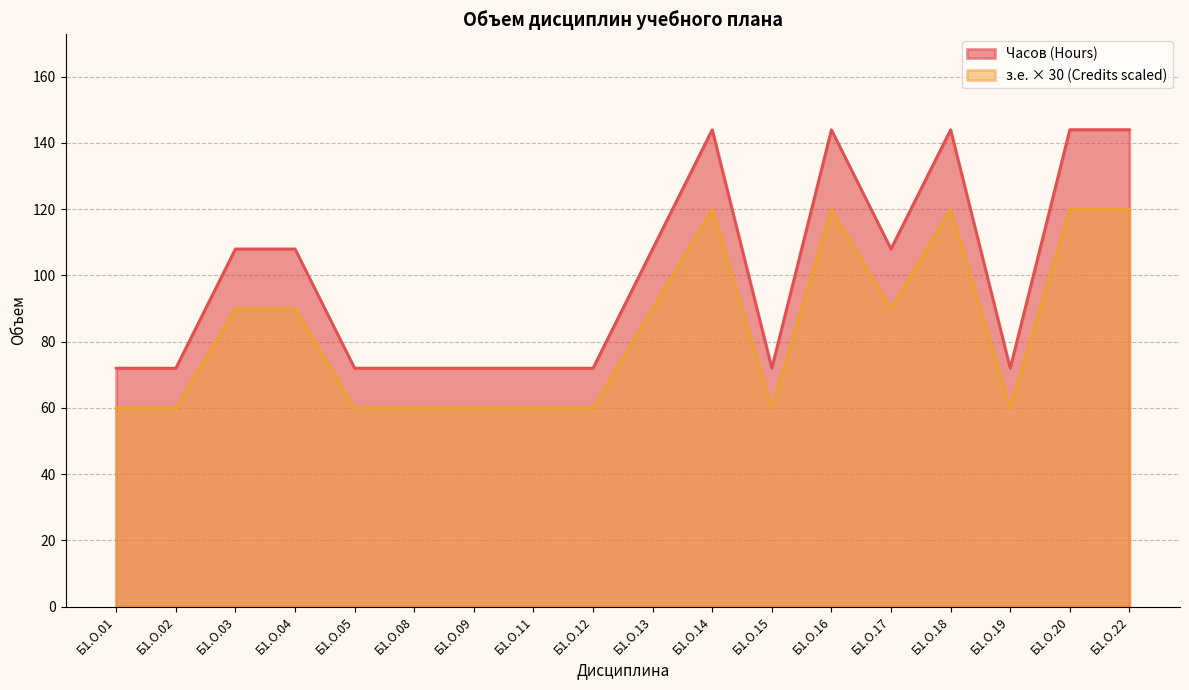

Count the number of data series in this chart.

2